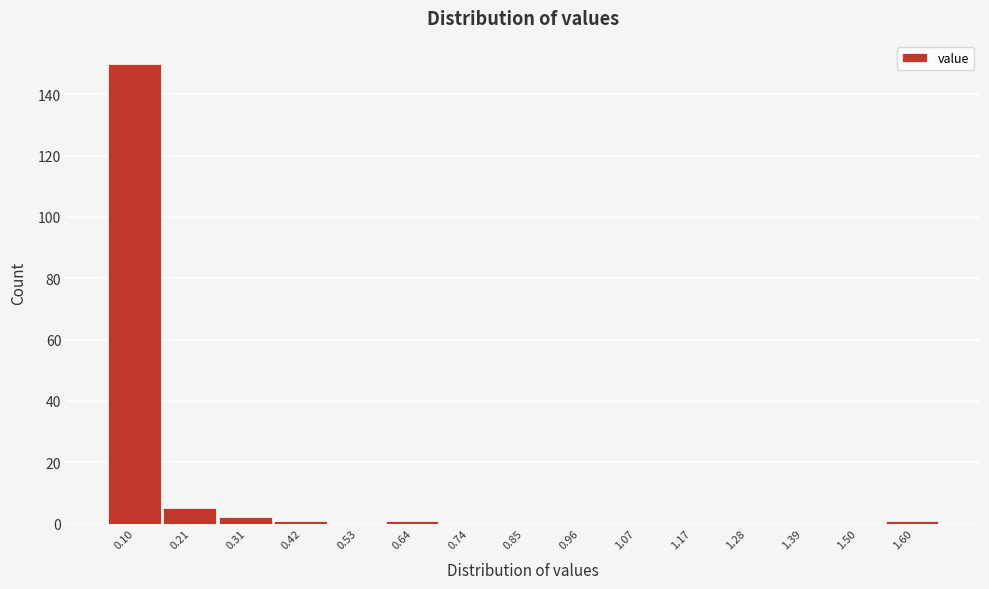

Reading left to right, what are all the values shown in this chart?

0.10=150	0.21=5	0.31=2	0.42=1	0.53=0	0.64=1	0.74=0	0.85=0	0.96=0	1.07=0	1.17=0	1.28=0	1.39=0	1.50=0	1.60=1